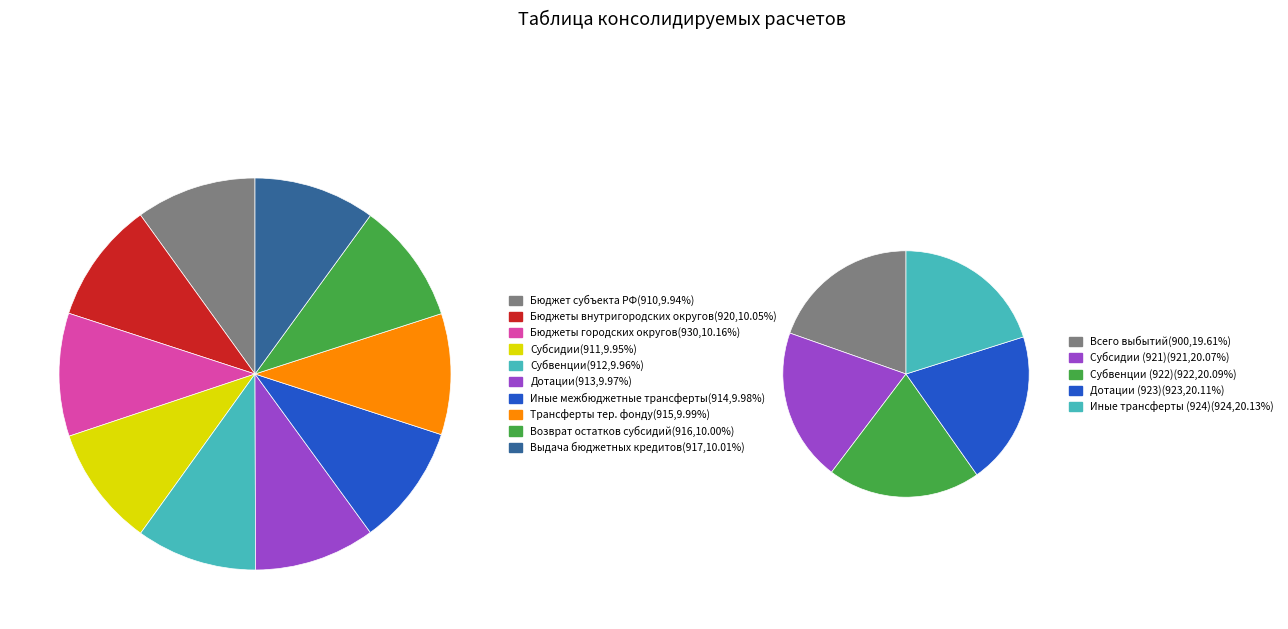

To the nearest percent, what is the average slice percentage?

10%